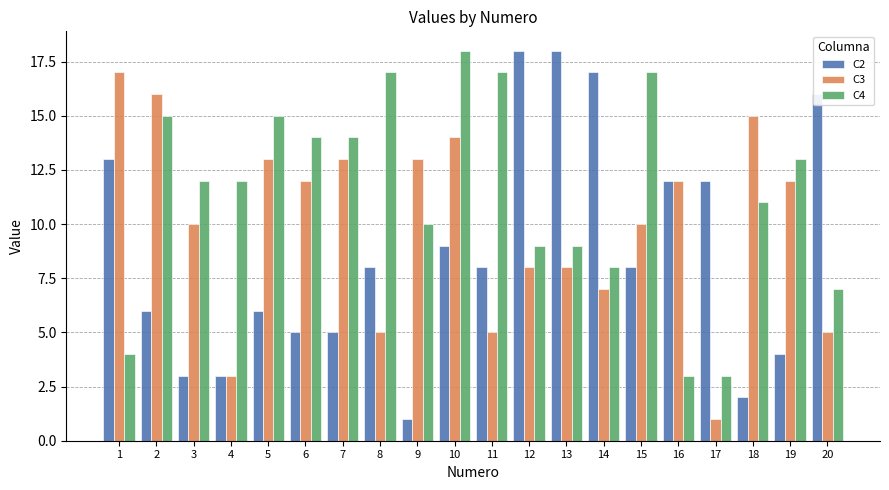

Which series has the widest spread of values?

C2